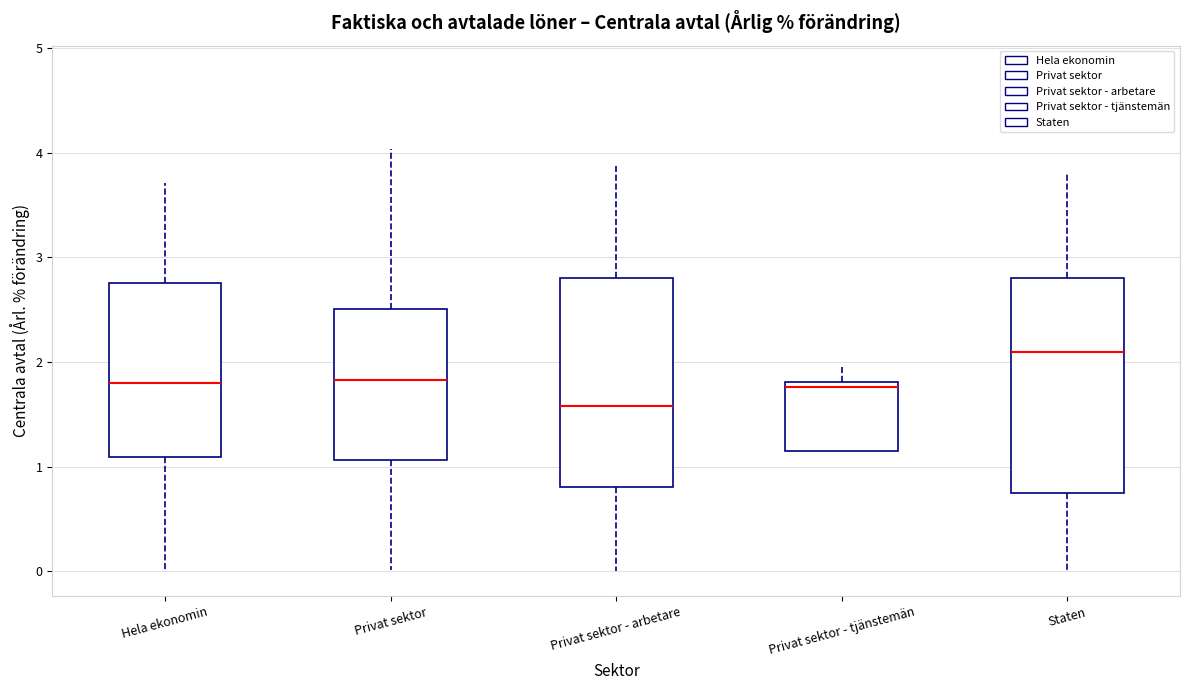

Reading left to right, transcribe this box plot: for each box, give where its median line is, the range the box spans, and where its two whiskers end, as read against the y-axis. The values are not printed on the chart, so give them approximately, as read against the axis.

Hela ekonomin: median 1.8, box 1.1 to 2.8, whiskers 0.0 to 3.7
Privat sektor: median 1.8, box 1.1 to 2.5, whiskers 0.0 to 4.0
Privat sektor - arbetare: median 1.6, box 0.8 to 2.8, whiskers 0.0 to 3.9
Privat sektor - tjänstemän: median 1.8 (just below the box's upper edge), box 1.1 to 1.8, whiskers 1.1 to 1.9
Staten: median 2.1, box 0.8 to 2.8, whiskers 0.0 to 3.8